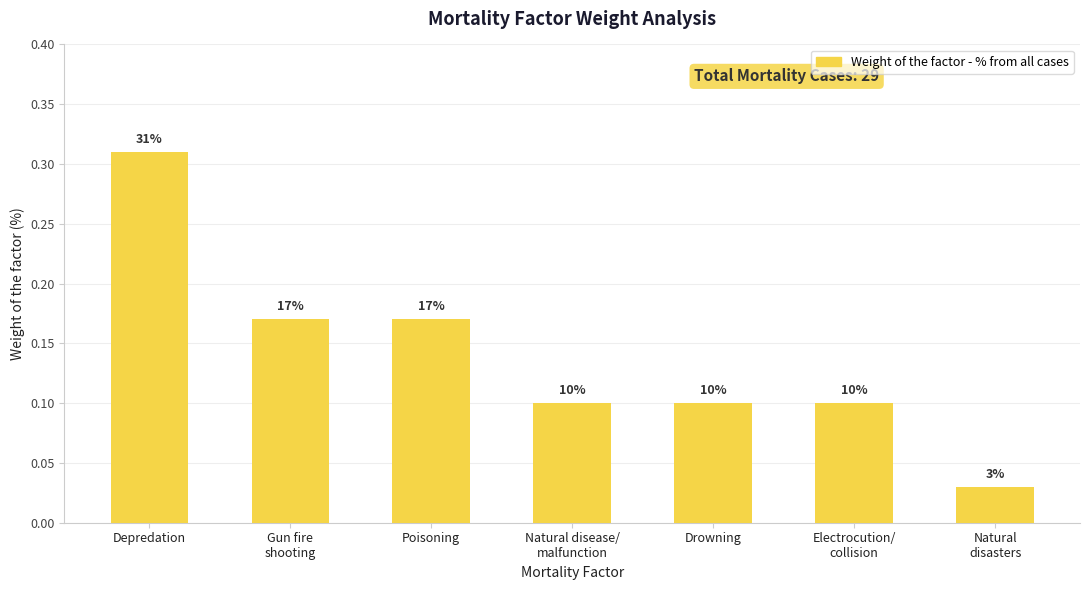

Count the number of categories in the chart.

7